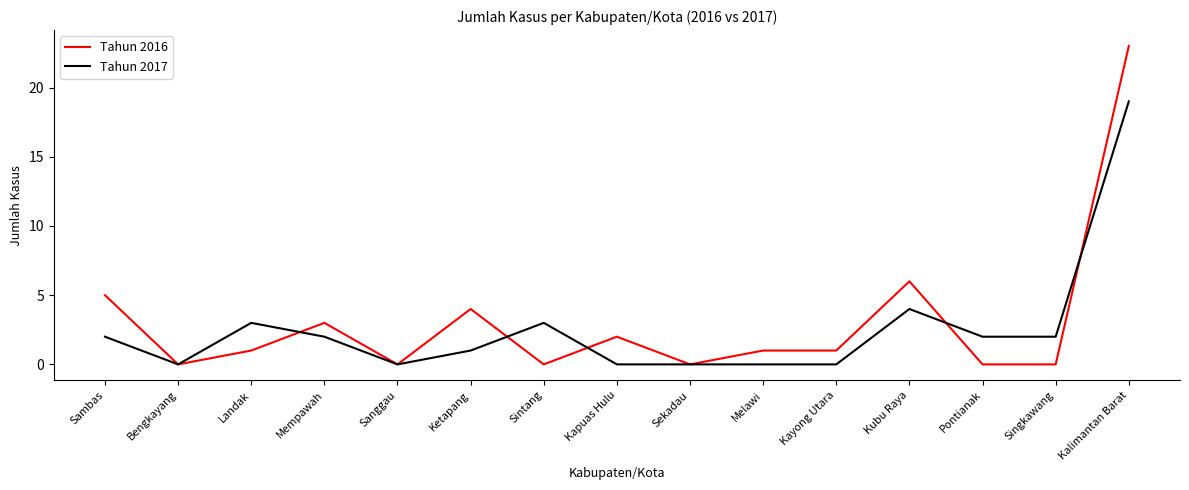

Rank the series by their average value, from highest to lowest.

Tahun 2016, Tahun 2017